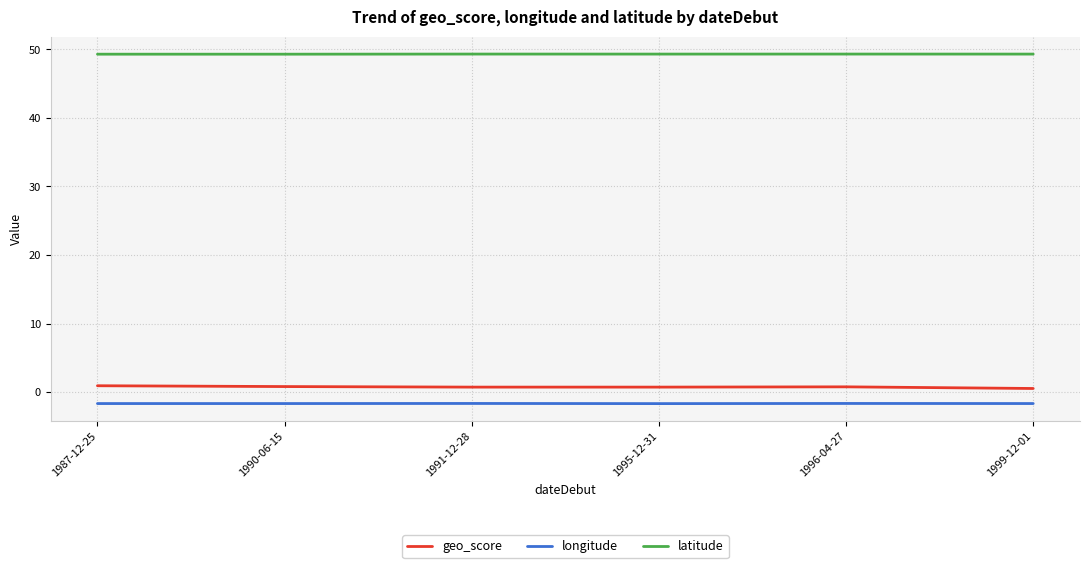

What is the maximum value shown in the chart?

49.3